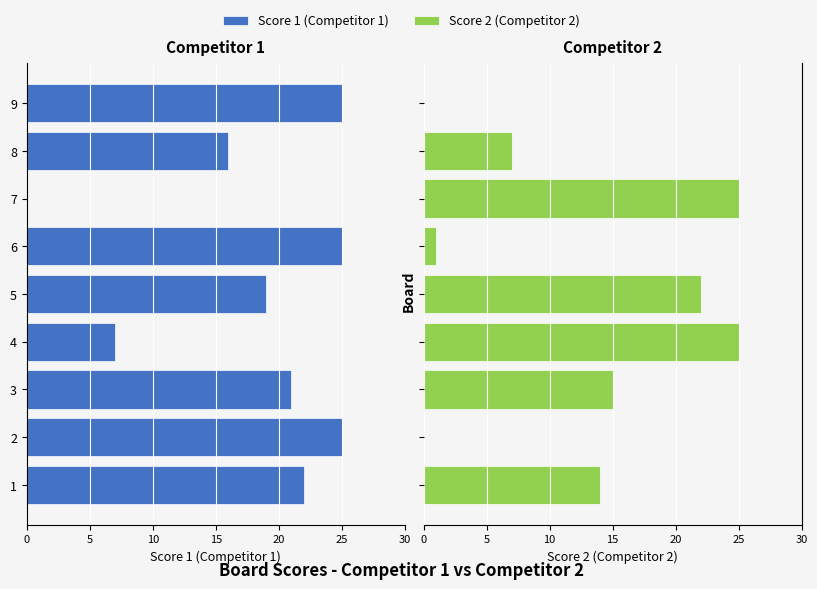

Reading left to right, transcribe all the data shown in this chart.

Score 1 (Competitor 1): 22	25	21	7	19	25	0	16	25
Score 2 (Competitor 2): 14	0	15	25	22	1	25	7	0